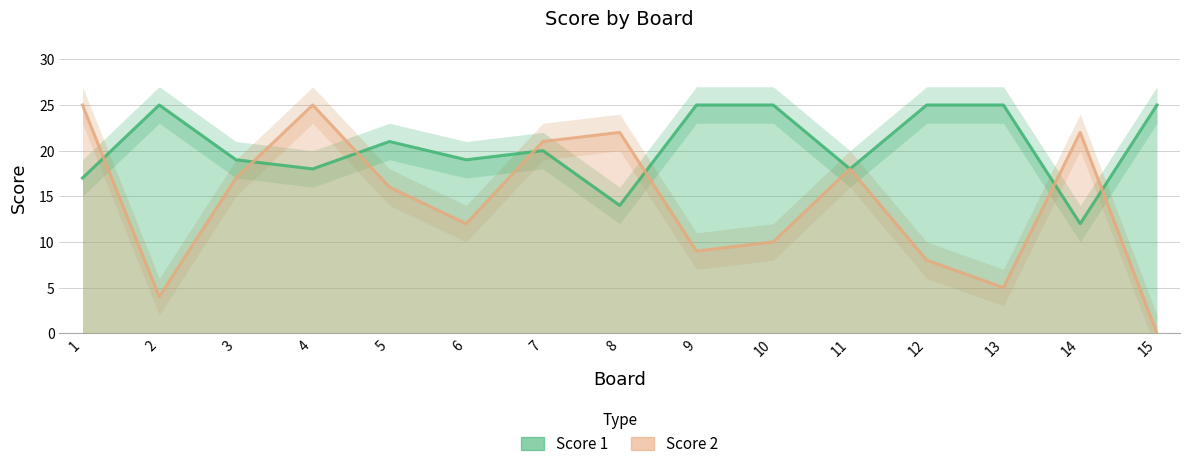

Reading left to right, transcribe all the data shown in this chart.

Score 1: 1=17	2=25	3=19	4=18	5=21	6=19	7=20	8=14	9=25	10=25	11=18	12=25	13=25	14=12	15=25
Score 2: 1=25	2=4	3=17	4=25	5=16	6=12	7=21	8=22	9=9	10=10	11=18	12=8	13=5	14=22	15=0